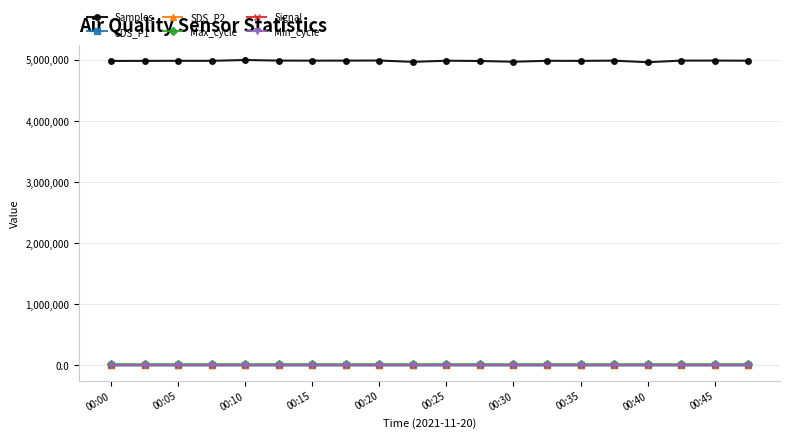

Which series has the largest total across all categories?

Samples